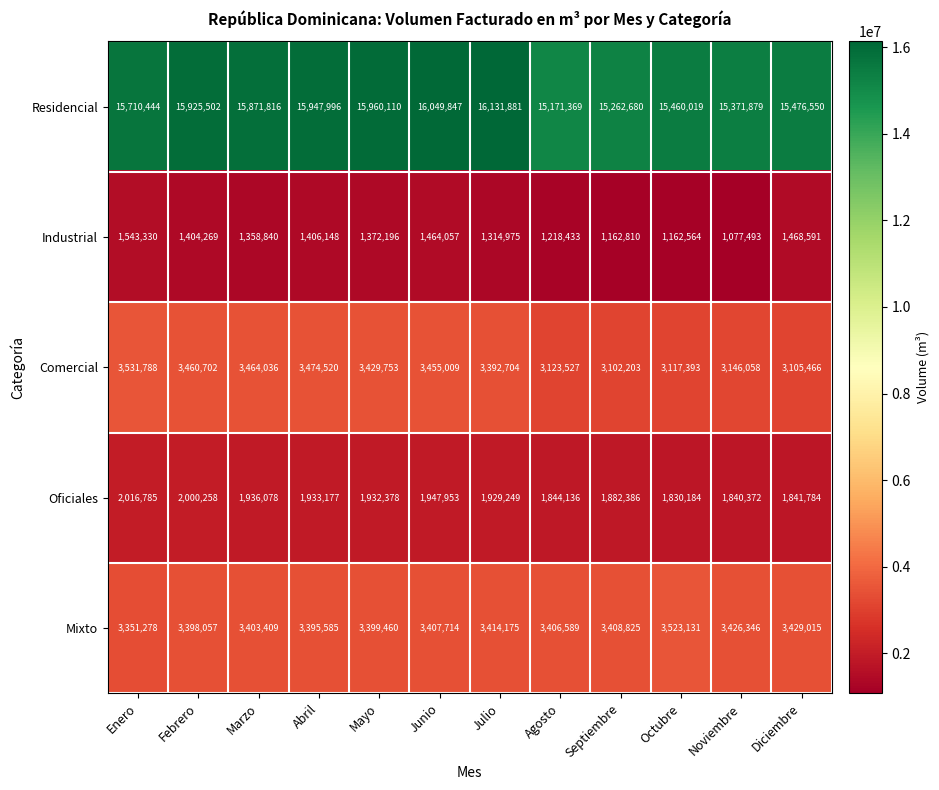

What is the difference between the maximum and minimum values in the Industrial series?

465837